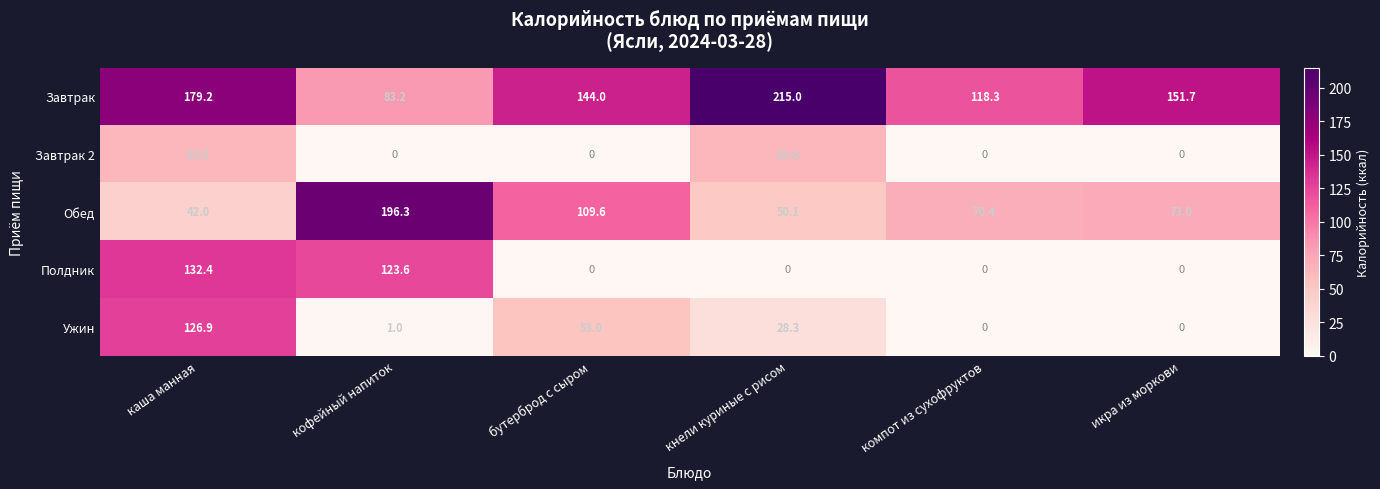

What is the difference between the second highest and minimum values in the Завтрак series?

96.0